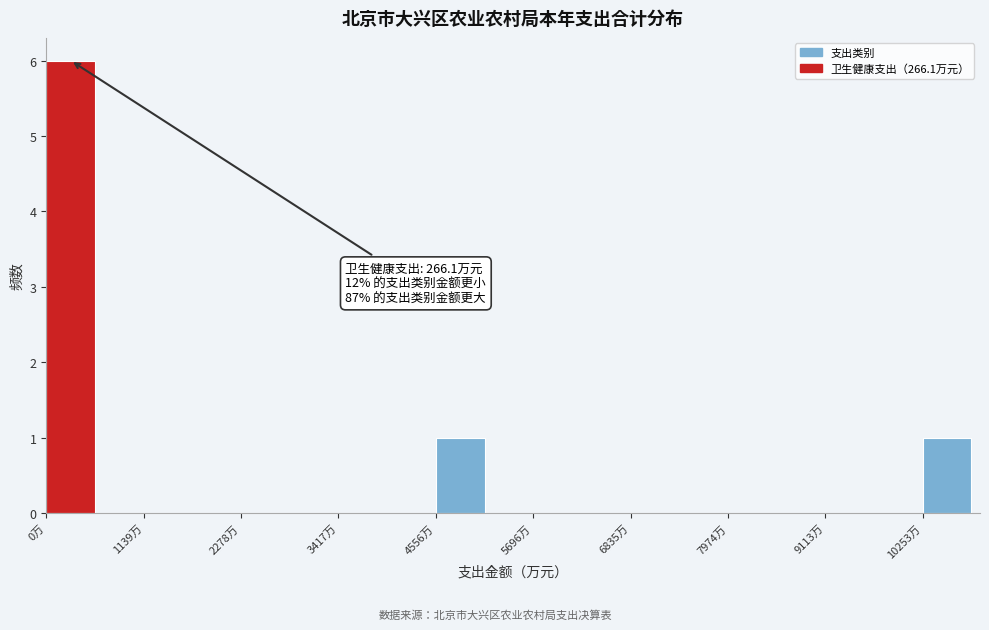

Read against the x-axis, roughly where is the centre of the tallest bar?

200